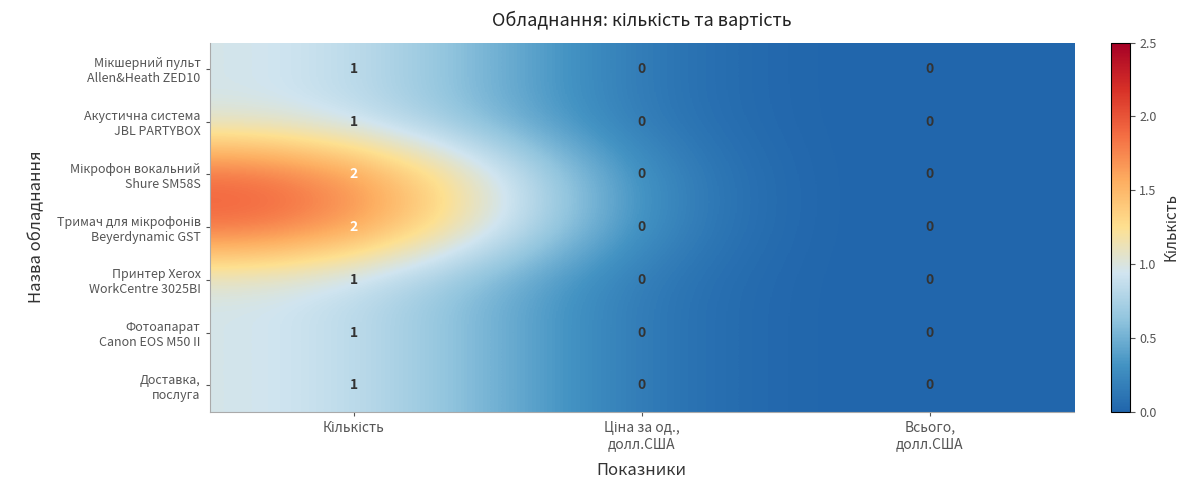

What is the maximum value shown in the chart?

2